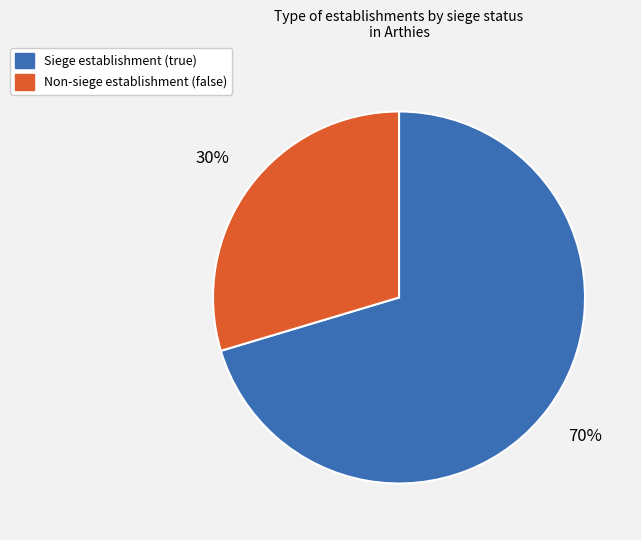

Is there a majority slice in this chart?

Yes